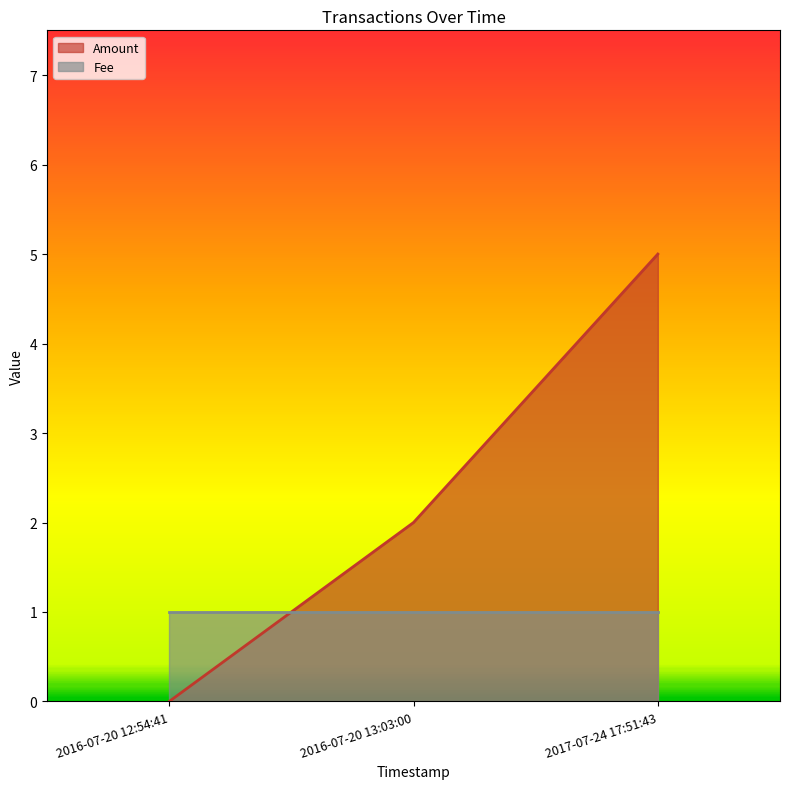

What is the label of the 1st point from the left?

2016-07-20 12:54:41